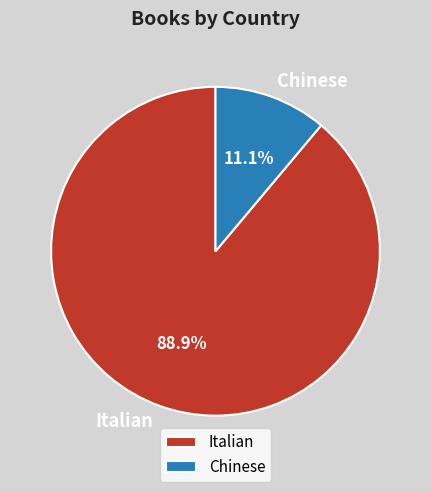

Which slice is the smallest?

Chinese